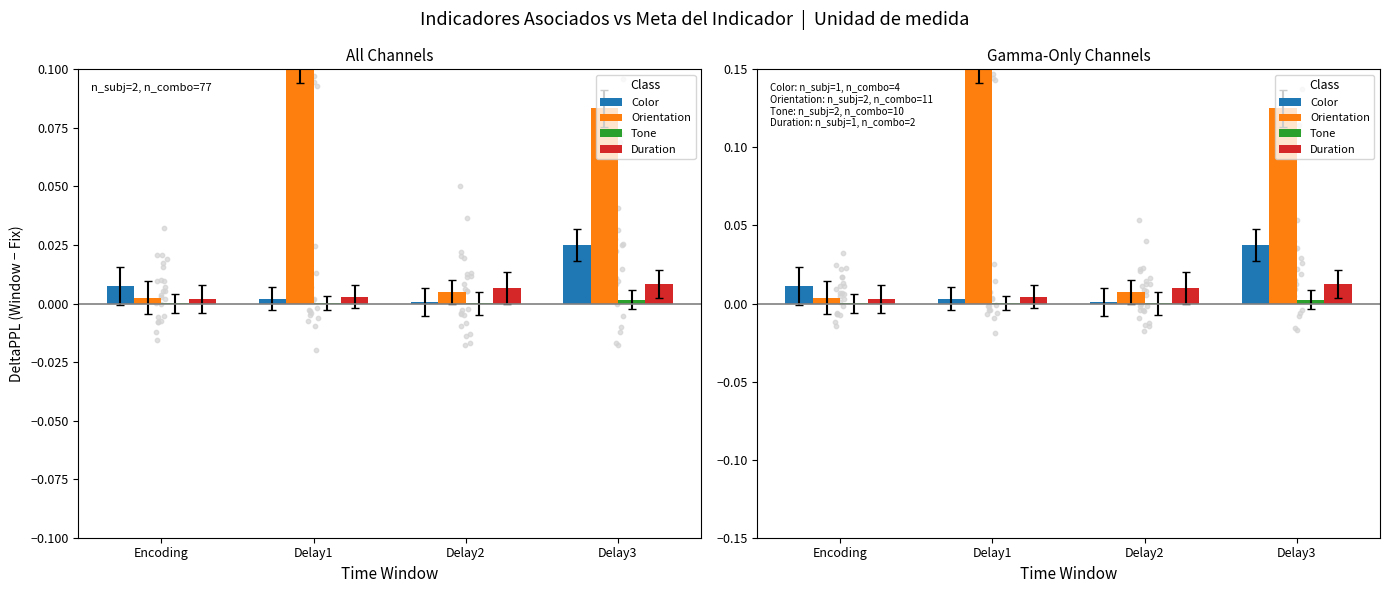

At which category is the sum across all series the highest?

Delay3